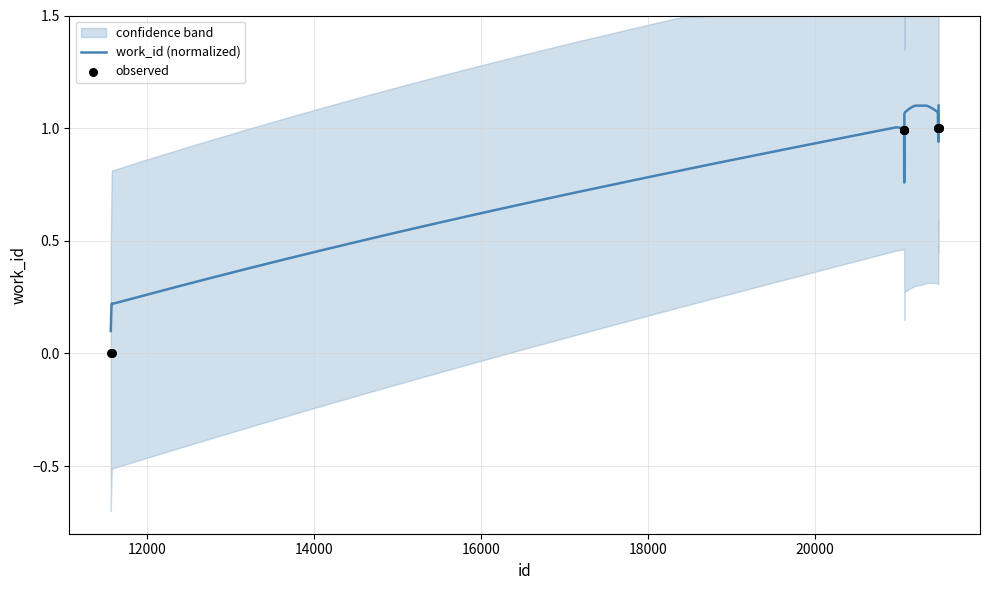

What is the ratio of the value at 21068 to the value at 21479?

1.0